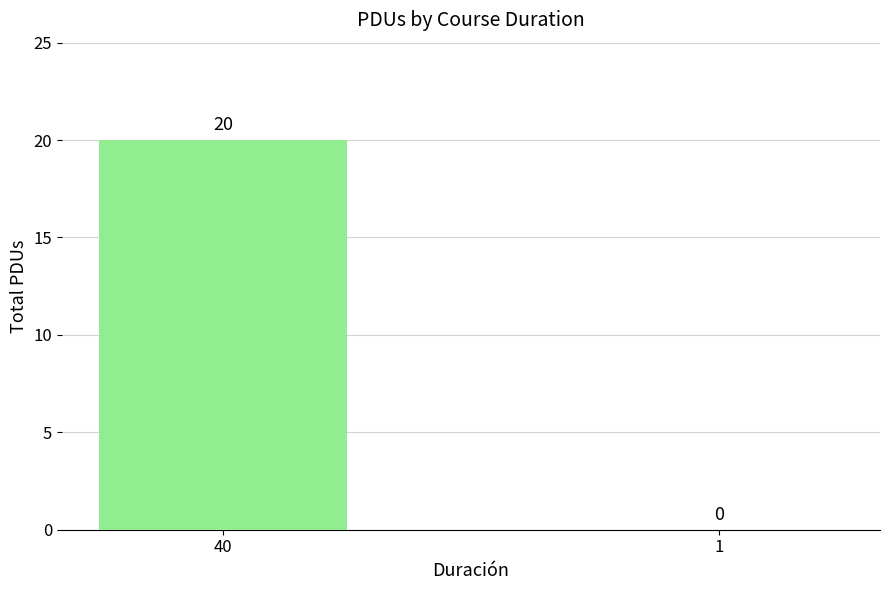

Between 40 and 1, which is larger?

40